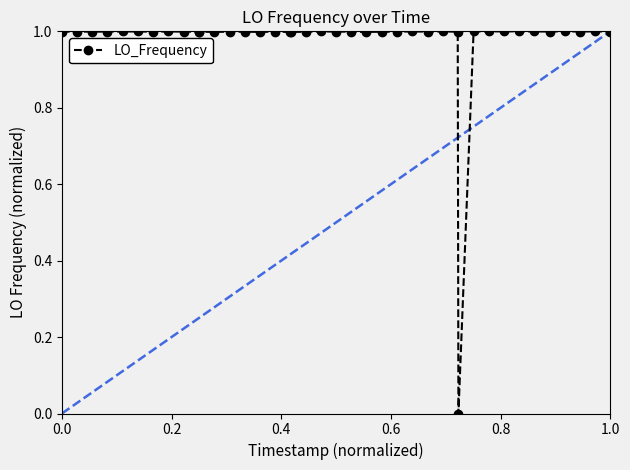

Reading left to right, extract all data points from this chart.

1.0	1.0	1.0	1.0	1.0	1.0	1.0	1.0	1.0	1.0	1.0	1.0	1.0	1.0	1.0	1.0	1.0	1.0	1.0	1.0	1.0	1.0	1.0	1.0	1.0	1.0	1.0	1.0	1.0	0.0	1.0	1.0	1.0	1.0	1.0	1.0	1.0	1.0	1.0	1.0